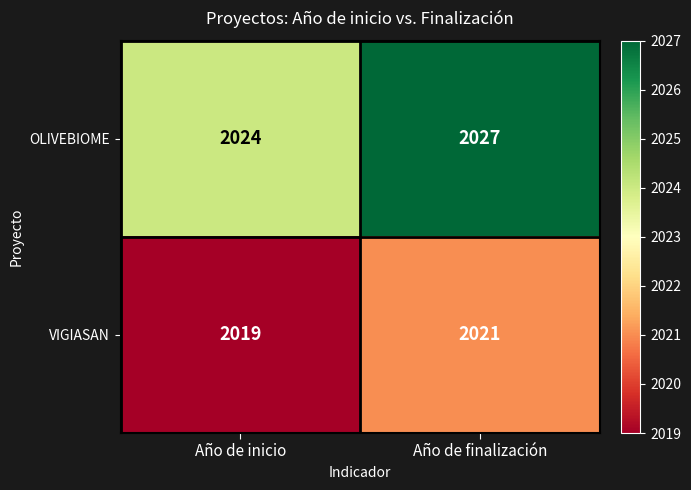

At which category does the chart reach its minimum across all series?

Año de inicio